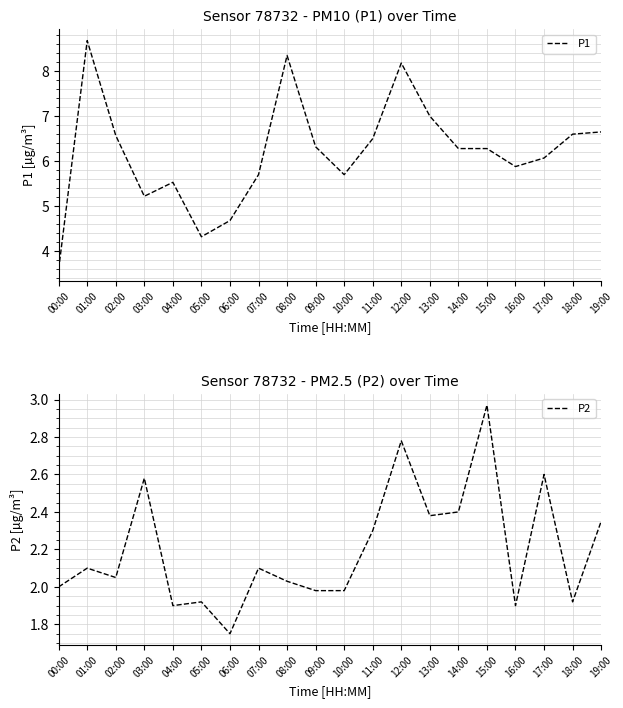

True or false: P2 and P1 intersect in this chart.

False